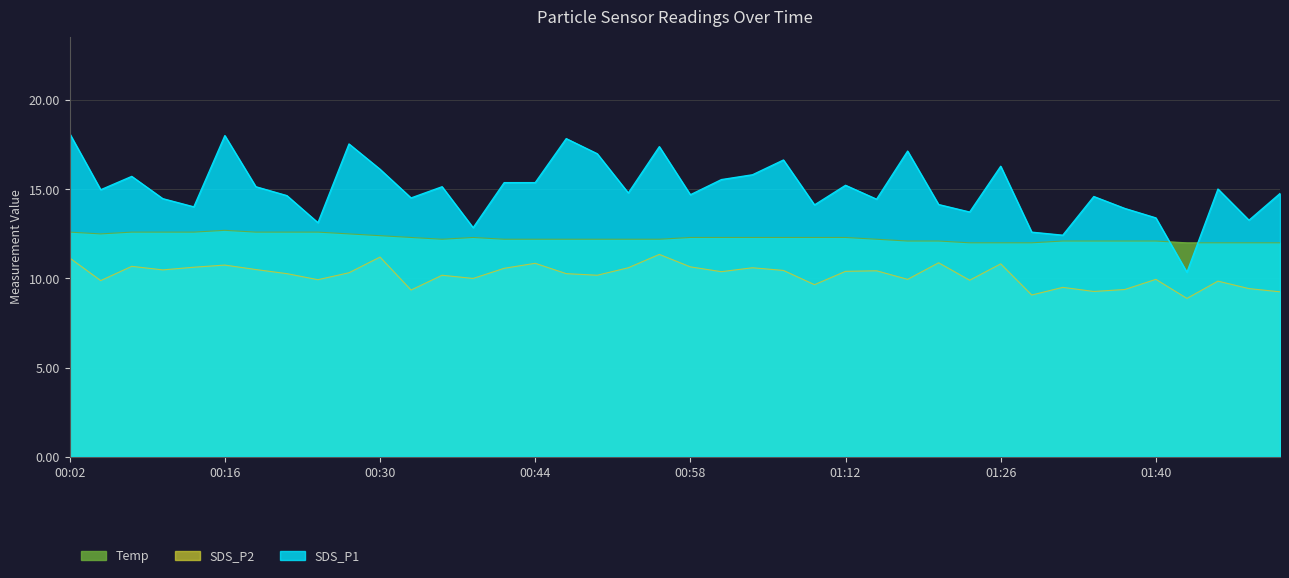

Between 00:27 and 00:58, which series saw the biggest shift?

SDS_P1